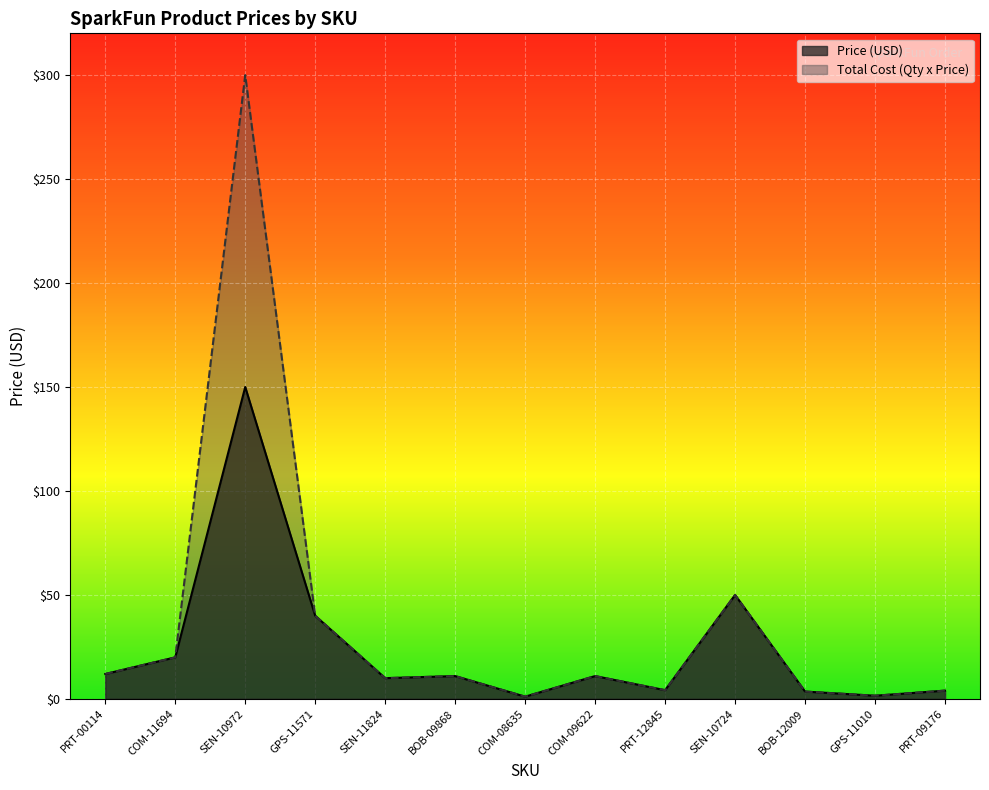

Reading left to right, list all the values displayed in this chart.

Price (USD): PRT-00114=11.9	COM-11694=19.9	SEN-10972=149.9	GPS-11571=40.0	SEN-11824=9.9	BOB-09868=10.9	COM-08635=1.1	COM-09622=10.9	PRT-12845=4.2	SEN-10724=50.0	BOB-12009=3.5	GPS-11010=1.5	PRT-09176=4.0
Total Cost (Qty x Price): PRT-00114=11.9	COM-11694=19.9	SEN-10972=299.9	GPS-11571=40.0	SEN-11824=9.9	BOB-09868=10.9	COM-08635=1.1	COM-09622=10.9	PRT-12845=4.2	SEN-10724=50.0	BOB-12009=3.5	GPS-11010=1.5	PRT-09176=4.0